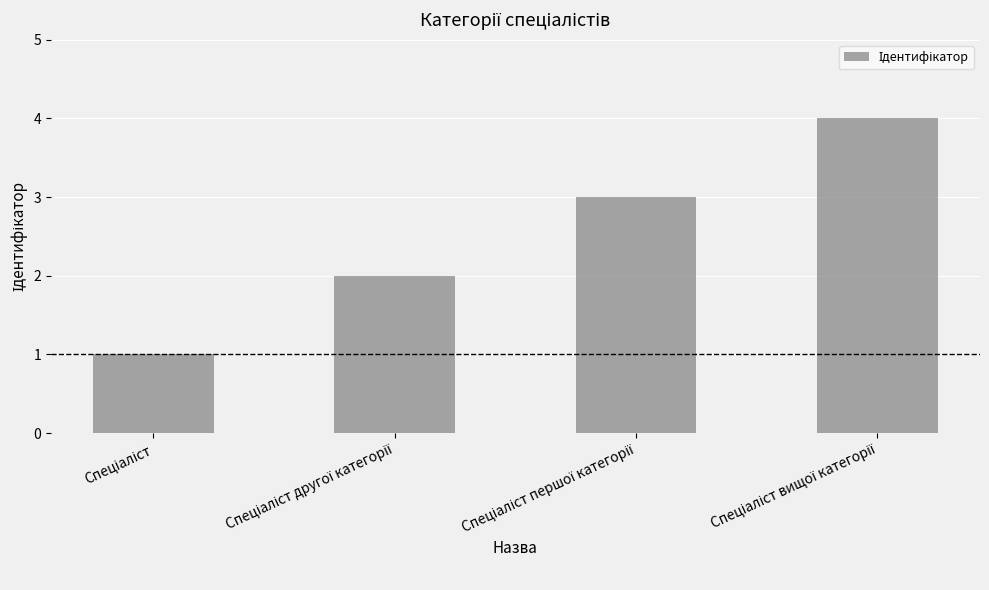

Does the chart contain any negative values?

No